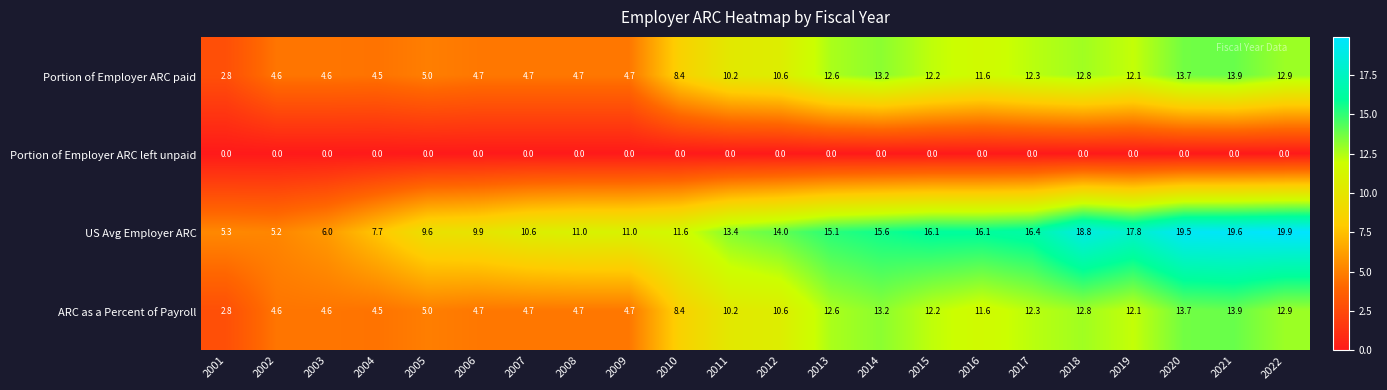

What is the approximate value of US Avg Employer ARC at 2014?

15.6